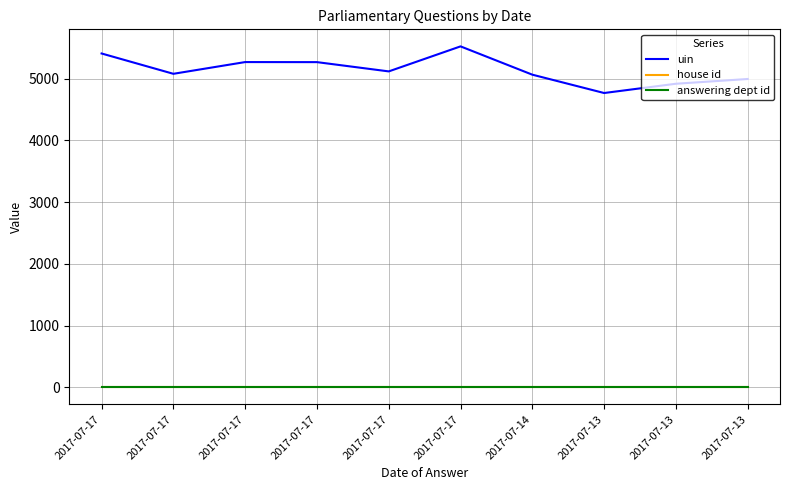

Reading left to right, transcribe all the data shown in this chart.

uin: 2017-07-17=5405	2017-07-17=5076	2017-07-17=5266	2017-07-17=5265	2017-07-17=5115	2017-07-17=5520	2017-07-14=5062	2017-07-13=4765	2017-07-13=4915	2017-07-13=4992
house id: 2017-07-17=1	2017-07-17=1	2017-07-17=1	2017-07-17=1	2017-07-17=1	2017-07-17=1	2017-07-14=1	2017-07-13=1	2017-07-13=1	2017-07-13=1
answering dept id: 2017-07-17=7	2017-07-17=7	2017-07-17=7	2017-07-17=7	2017-07-17=7	2017-07-17=7	2017-07-14=7	2017-07-13=7	2017-07-13=7	2017-07-13=7